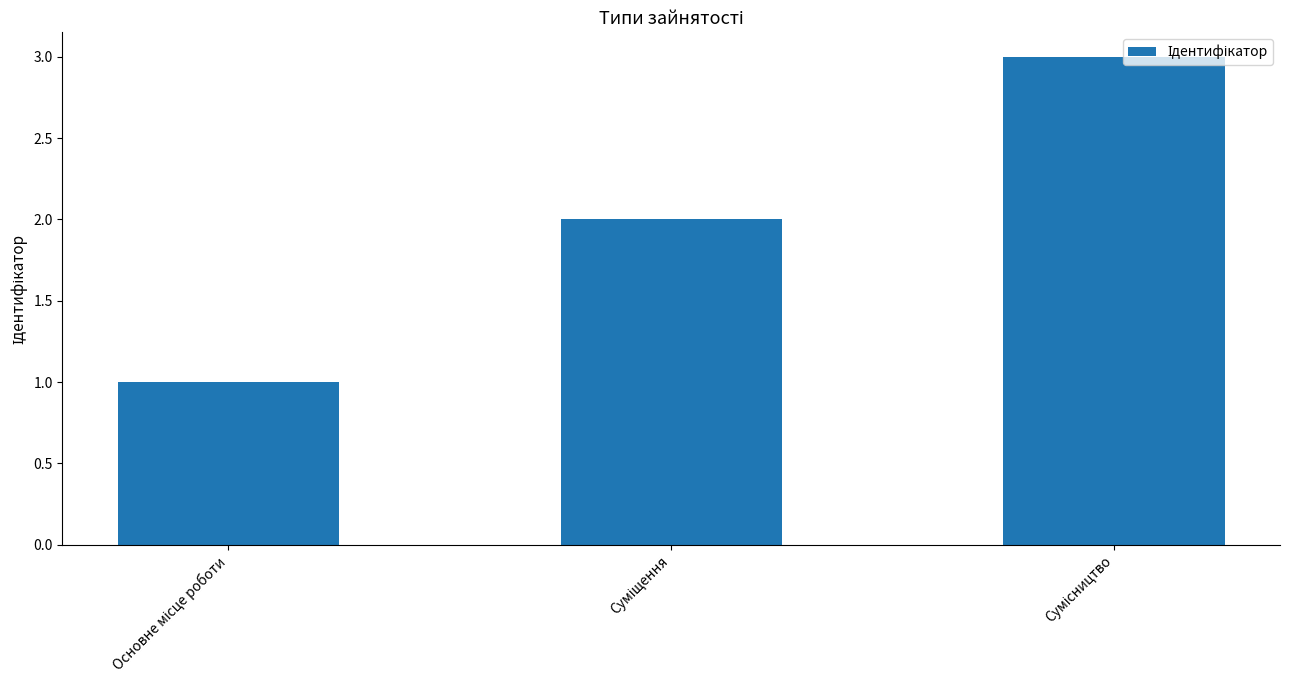

What is the maximum value shown in the chart?

3